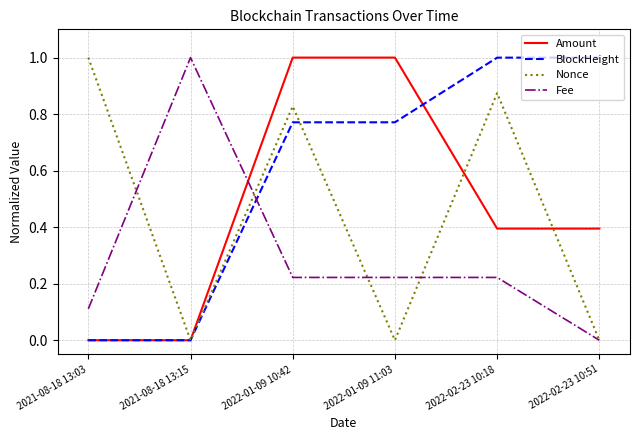

What value does the Fee series have at 2021-08-18 13:03?

0.1